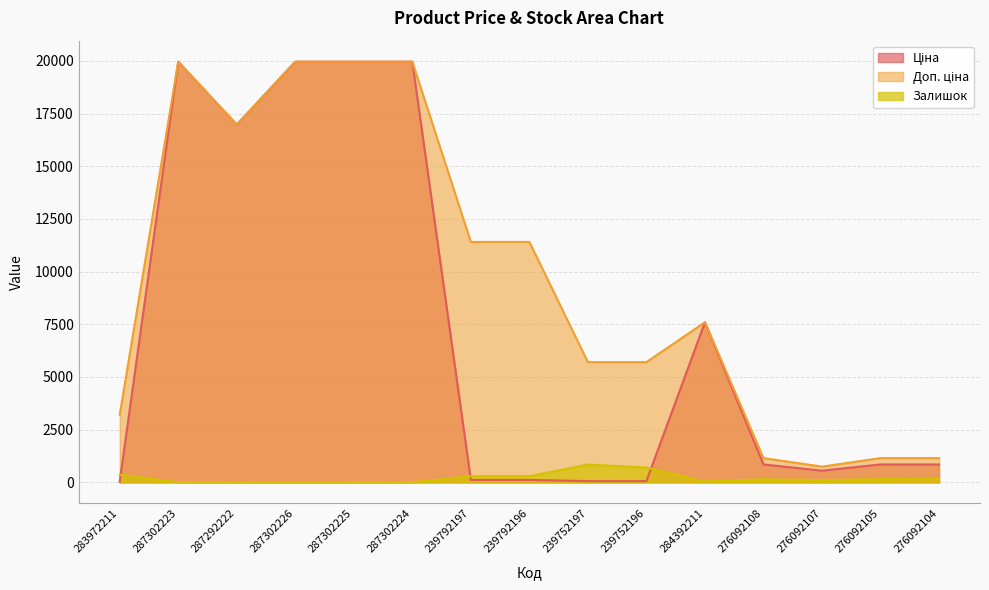

True or false: Доп. ціна and Ціна cross at least once.

False